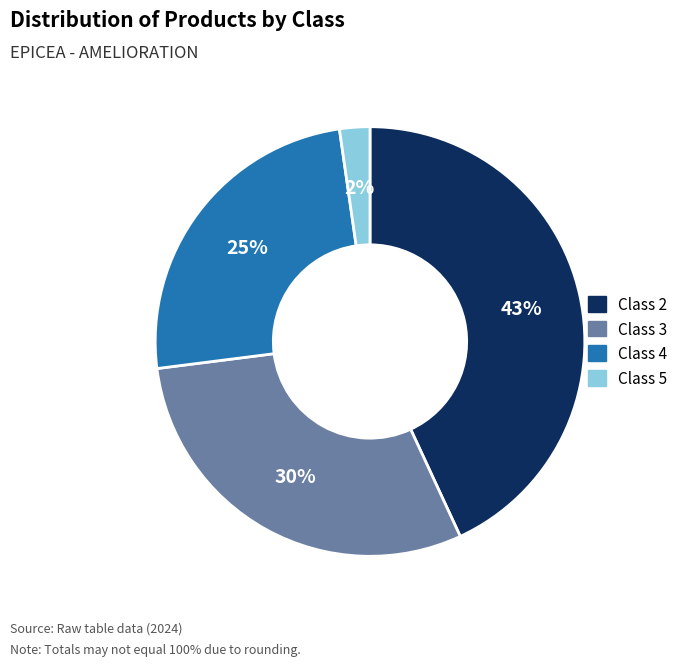

To the nearest percent, what is the difference between the largest and smallest slice percentages?

41%